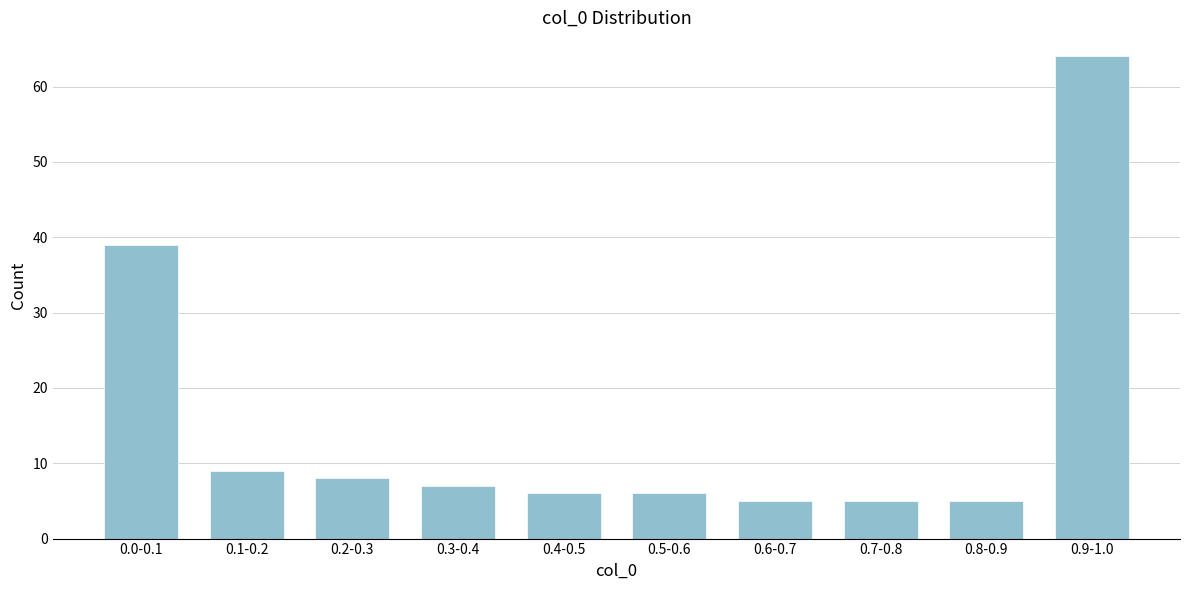

Reading left to right, what are all the values shown in this chart?

0.0-0.1=39	0.1-0.2=9	0.2-0.3=8	0.3-0.4=7	0.4-0.5=6	0.5-0.6=6	0.6-0.7=5	0.7-0.8=5	0.8-0.9=5	0.9-1.0=64